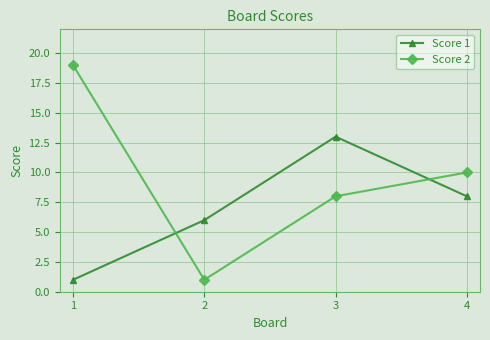

True or false: Score 1 has a value of 8 at 3.

False